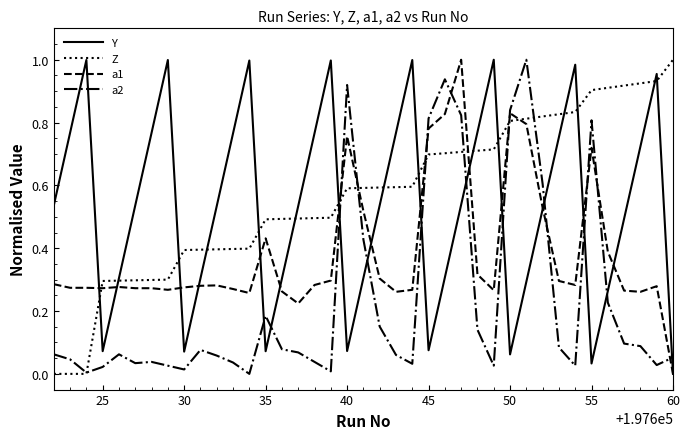

True or false: Y and a2 intersect in this chart.

True